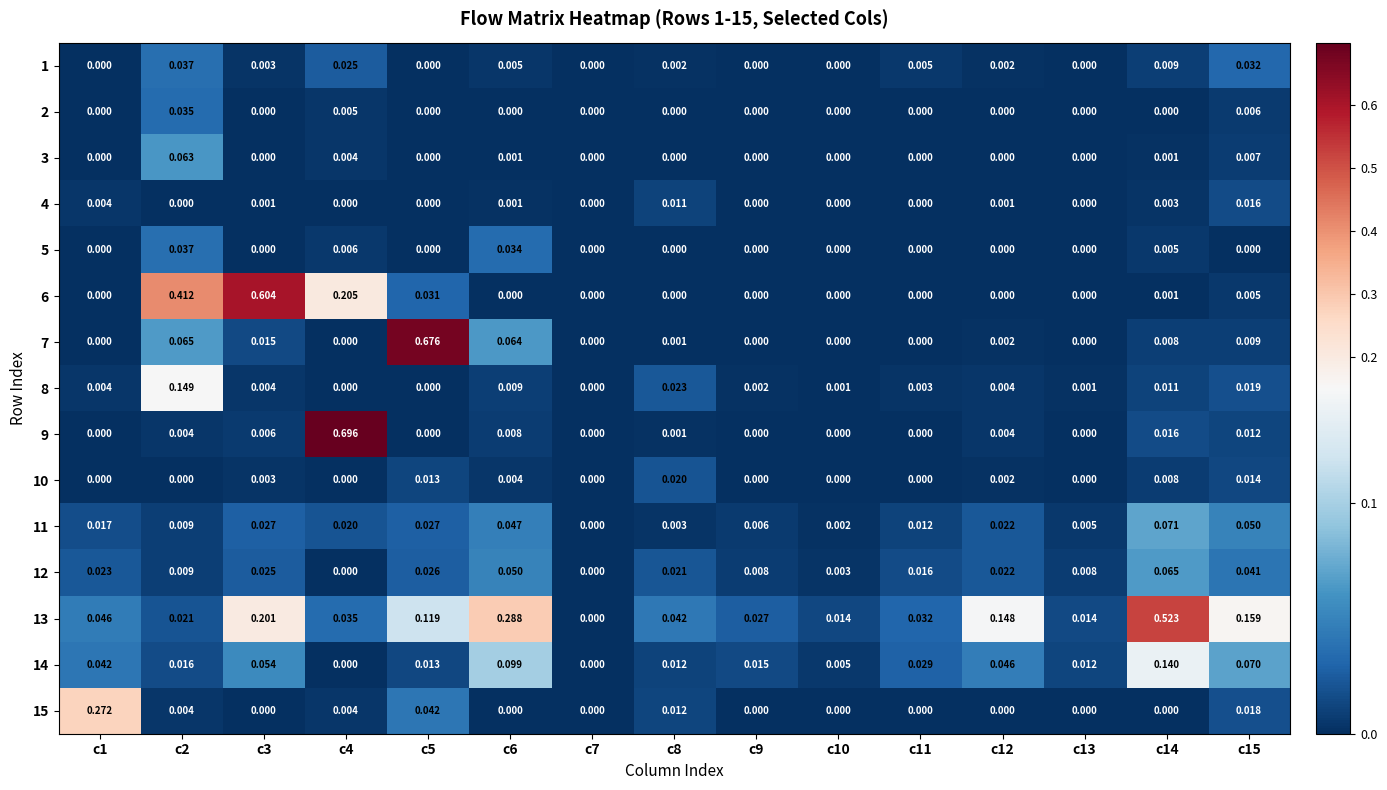

How many positive values does the 4 series have?

7